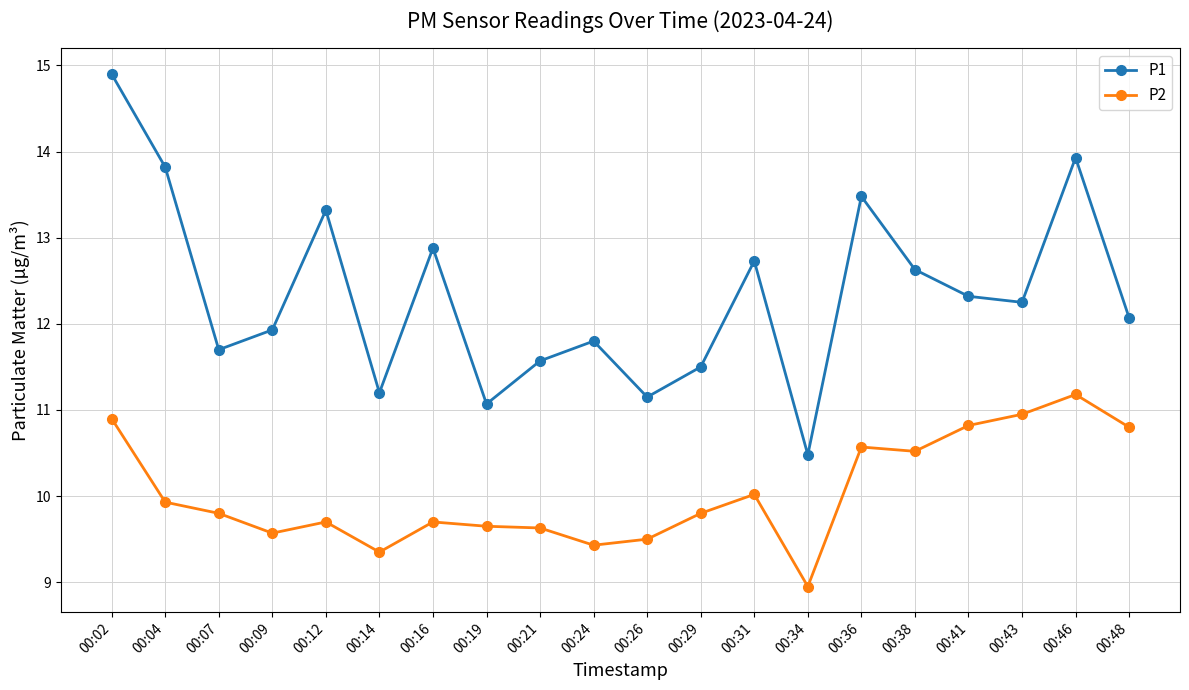

What is the sum of all P2 values?

200.8